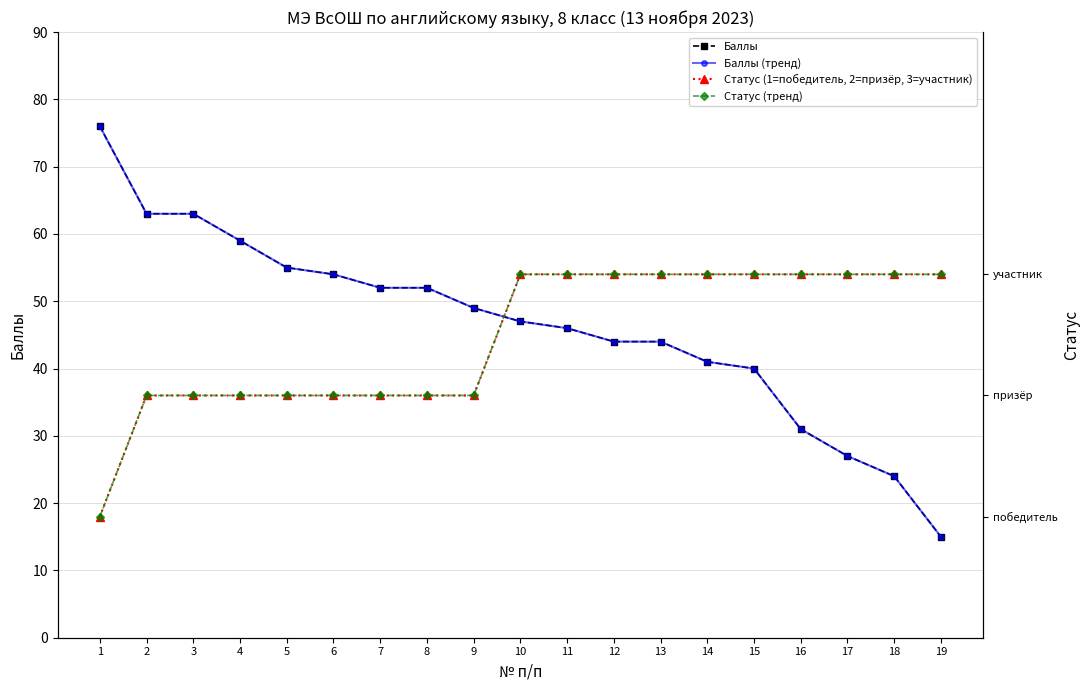

Reading right to left, what are all the values shown in this chart?

Баллы: 19=15	18=24	17=27	16=31	15=40	14=41	13=44	12=44	11=46	10=47	9=49	8=52	7=52	6=54	5=55	4=59	3=63	2=63	1=76
Баллы (тренд): 19=15	18=24	17=27	16=31	15=40	14=41	13=44	12=44	11=46	10=47	9=49	8=52	7=52	6=54	5=55	4=59	3=63	2=63	1=76
Статус (1=победитель, 2=призёр, 3=участник): 19=3	18=3	17=3	16=3	15=3	14=3	13=3	12=3	11=3	10=3	9=2	8=2	7=2	6=2	5=2	4=2	3=2	2=2	1=1
Статус (тренд): 19=3	18=3	17=3	16=3	15=3	14=3	13=3	12=3	11=3	10=3	9=2	8=2	7=2	6=2	5=2	4=2	3=2	2=2	1=1